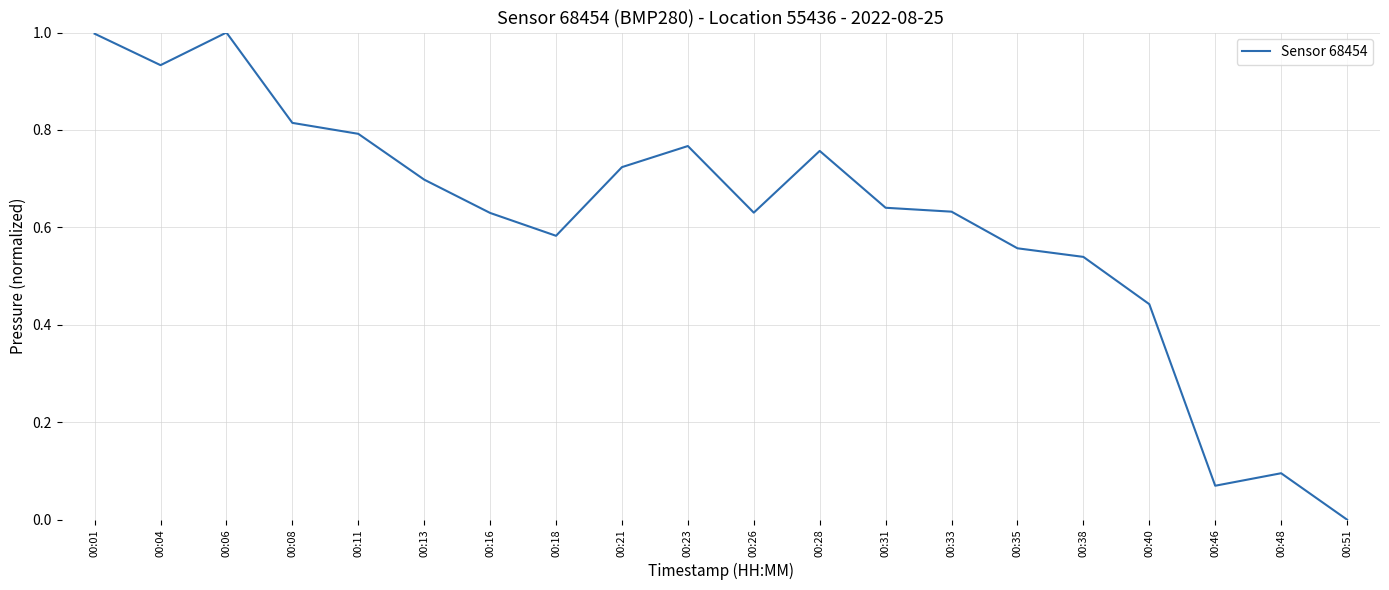

At which category does the chart reach its minimum across all series?

00:51